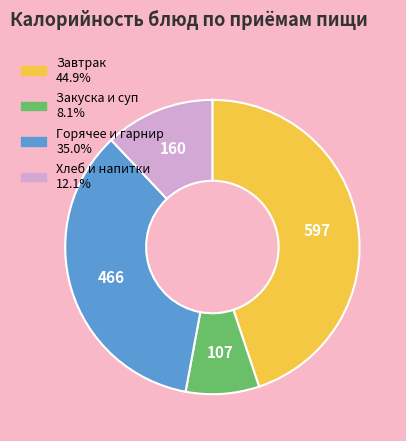

Count the number of slices in the pie.

4